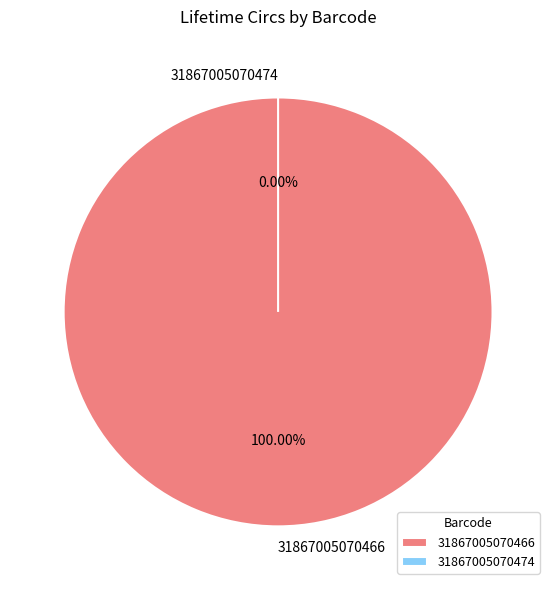

Which category accounts for the majority?

31867005070466